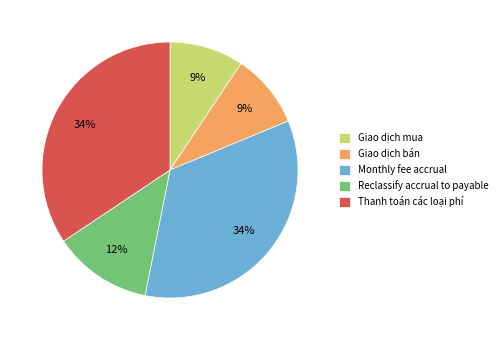

Count the number of slices in the pie.

5